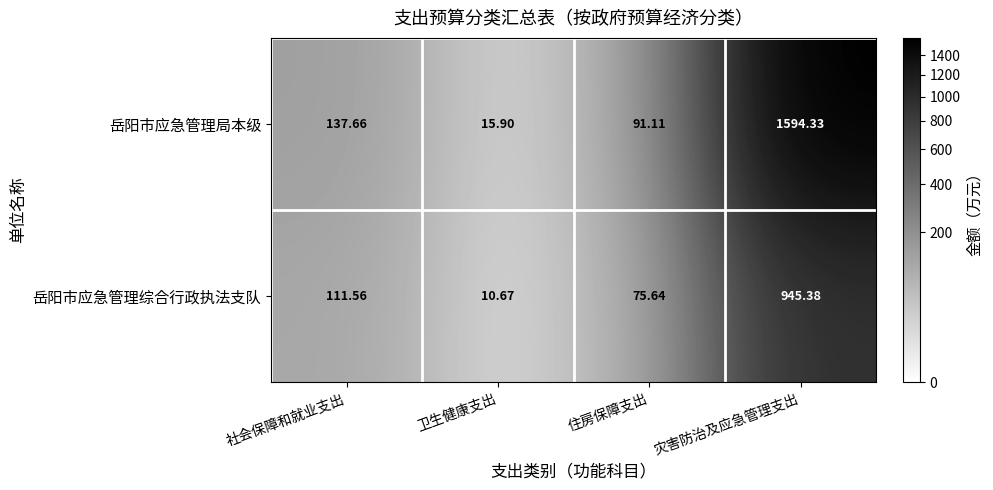

Rank the series at 卫生健康支出 from highest to lowest value.

岳阳市应急管理局本级, 岳阳市应急管理综合行政执法支队